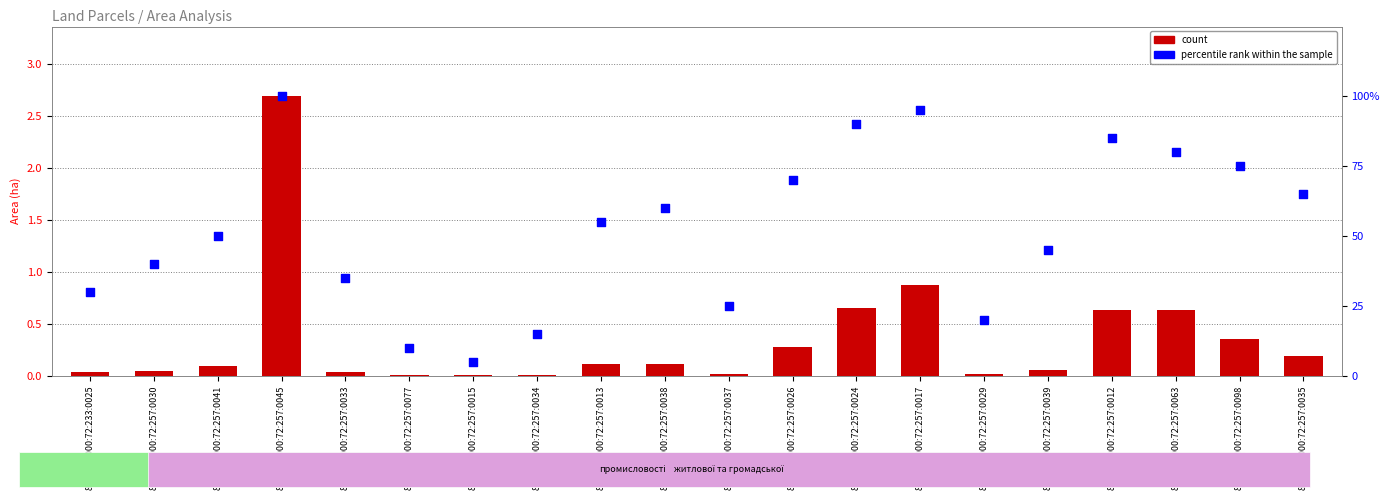

Which series contains the lowest Y value?

count